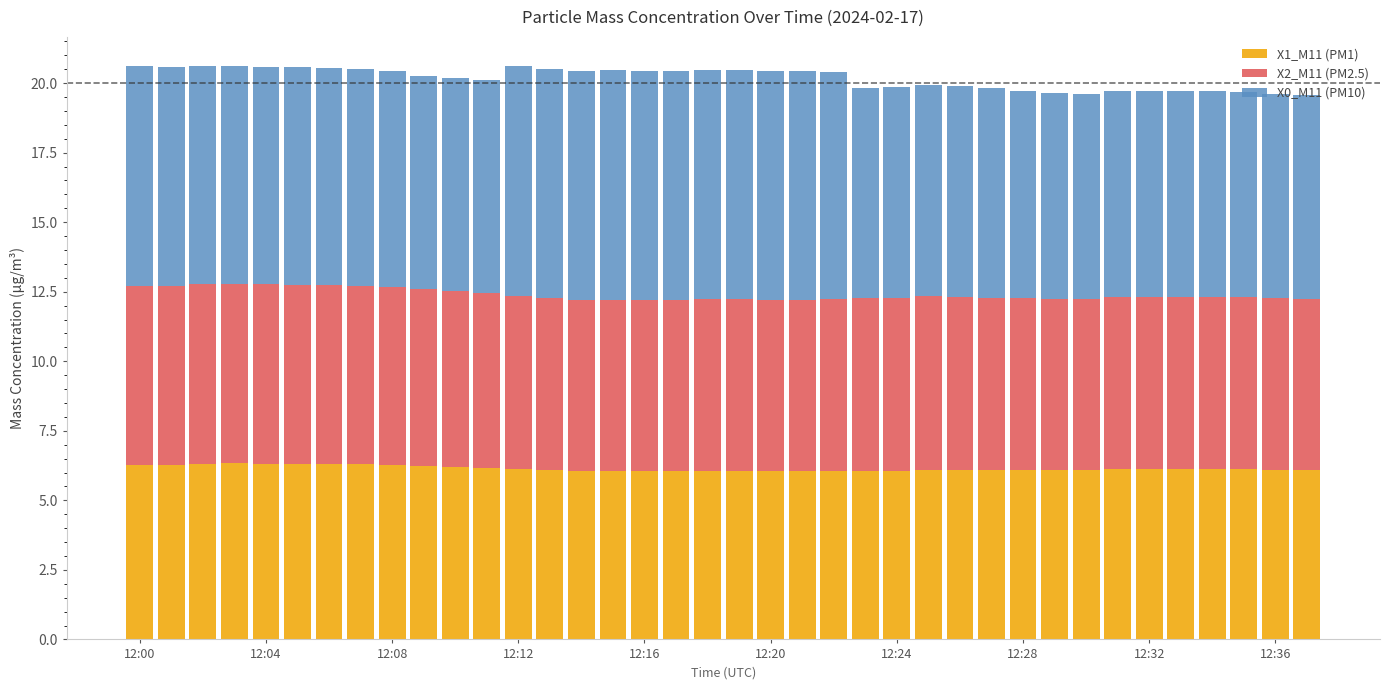

What is the lowest value of the X1_M11 (PM1) series?

6.0